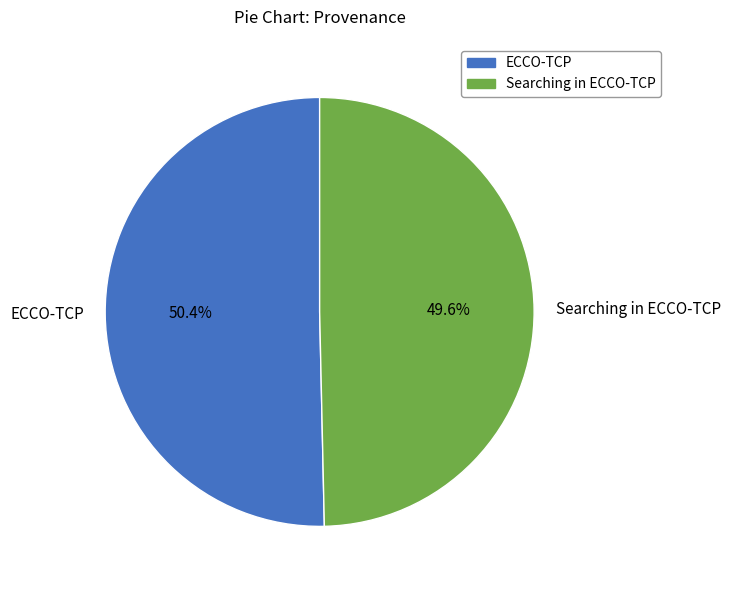

Which category has the smallest portion of the pie?

Searching in ECCO-TCP